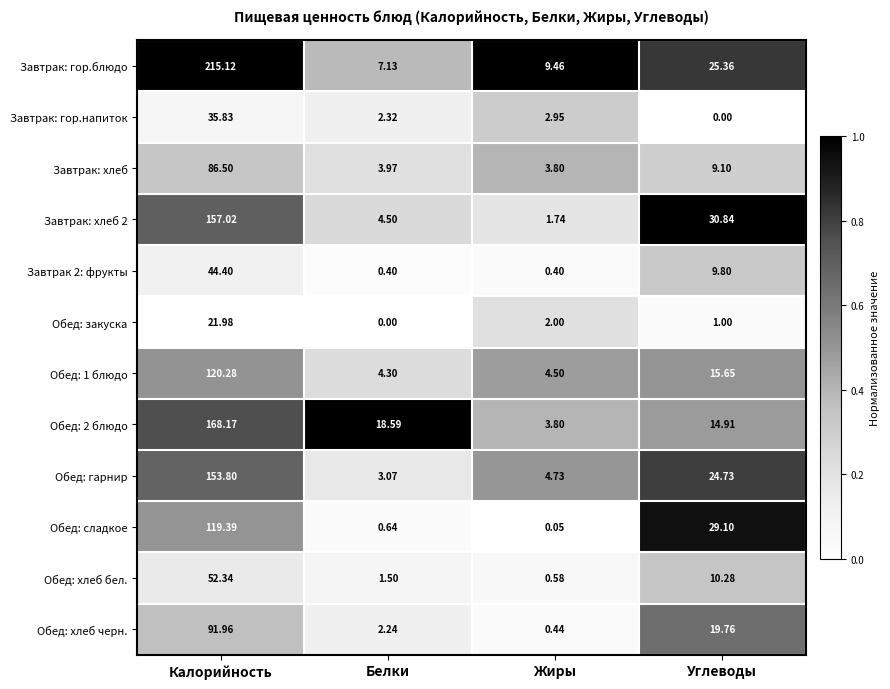

At which category is the sum across all series the highest?

Калорийность